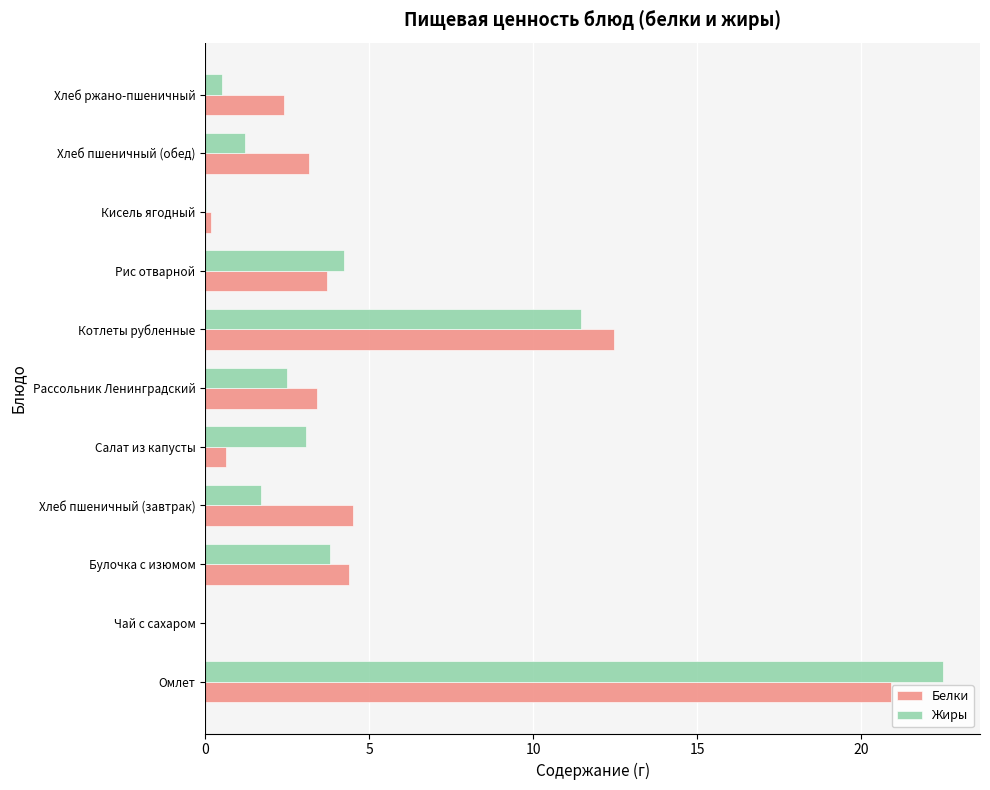

What value does the Жиры series have at Котлеты рубленные?

11.5